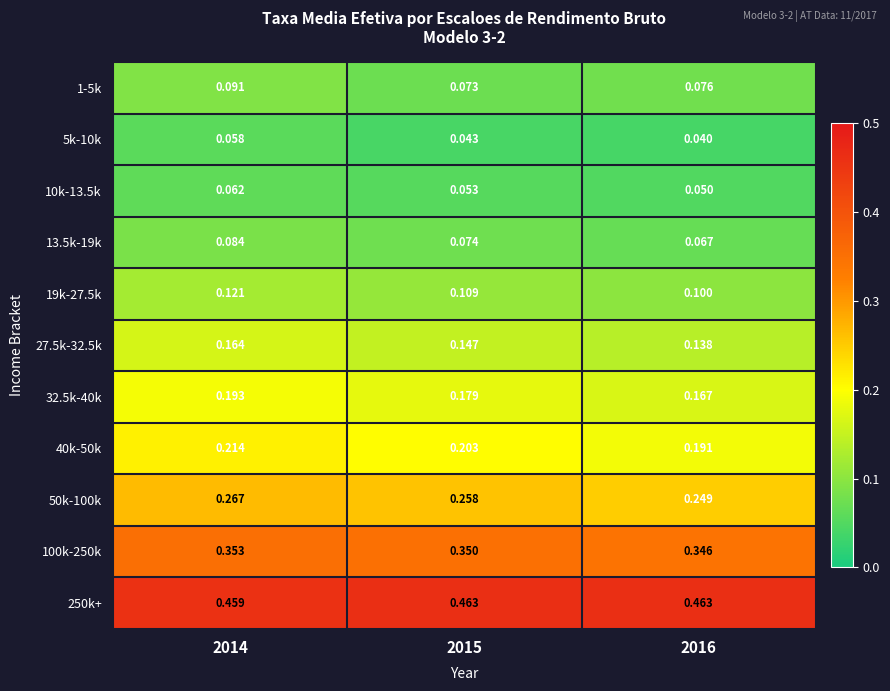

Which has a higher value, 2014 or 2016?

2014